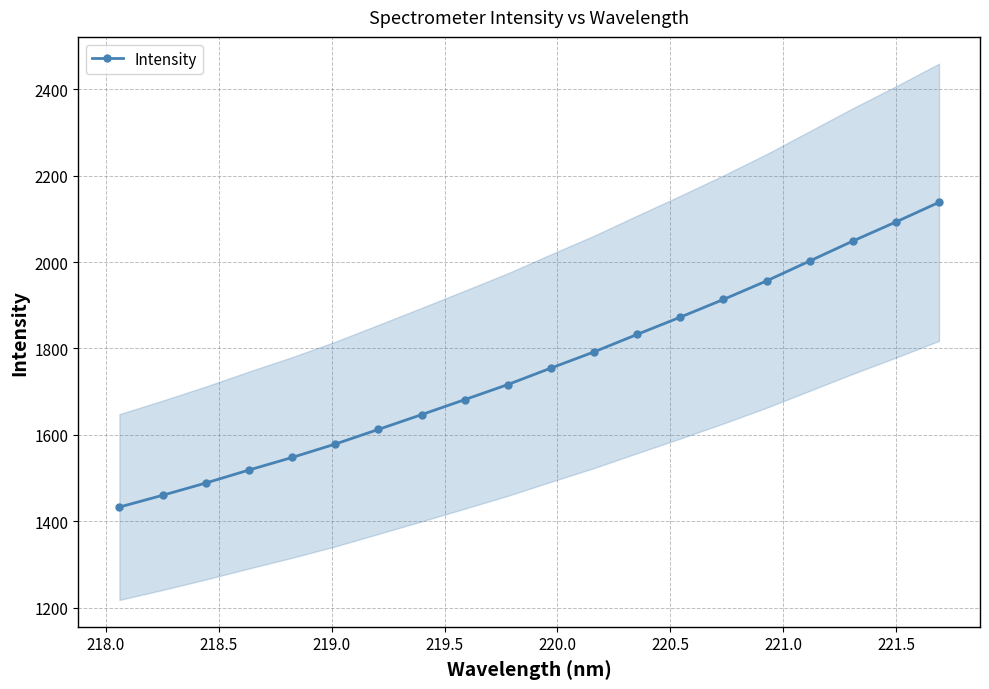

What is the value of the Intensity point at the 16th from the left?

1956.3